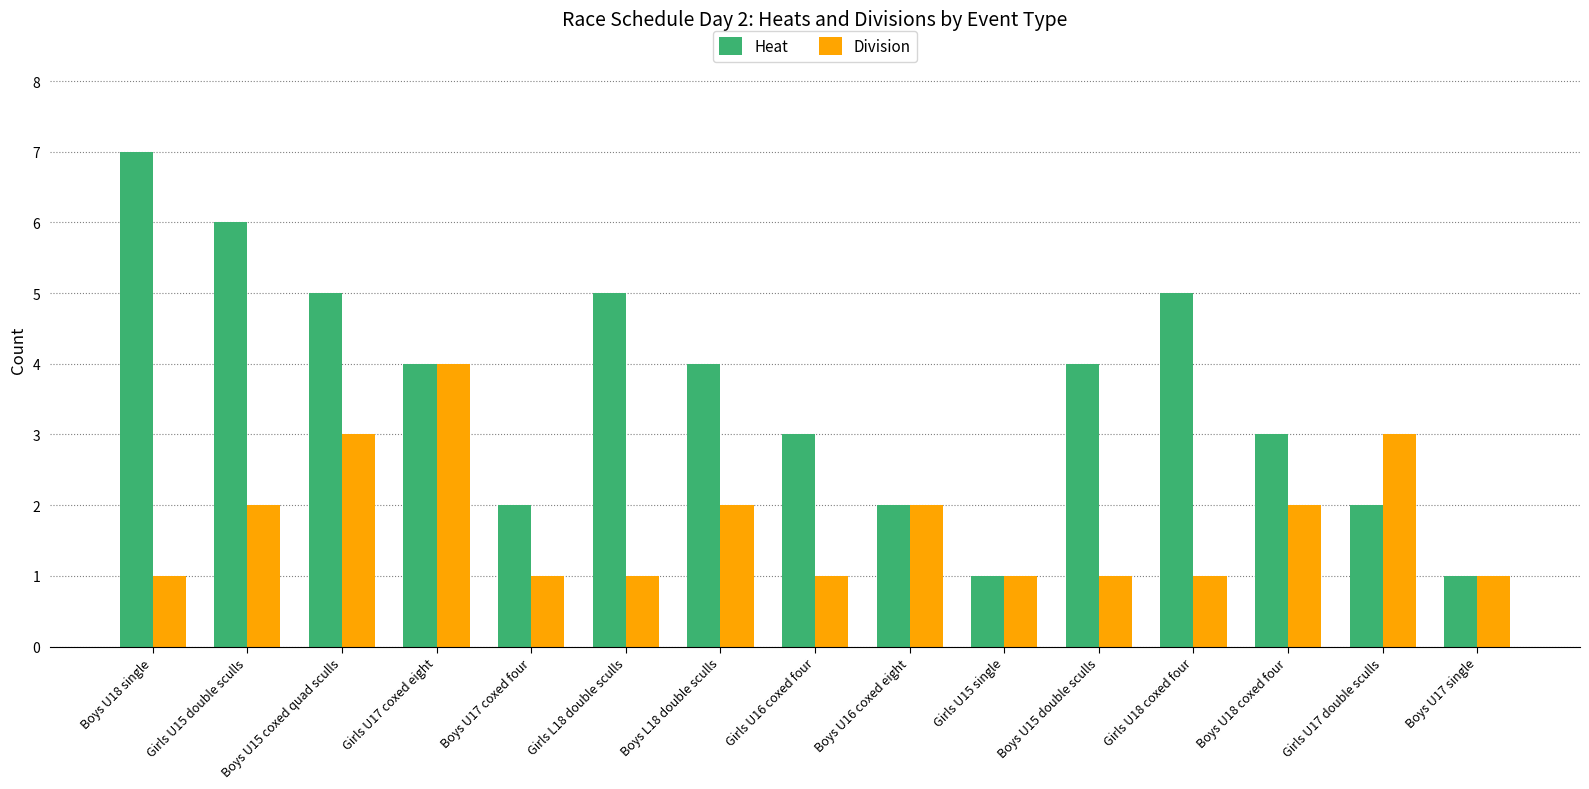

What is the total value across all series at Girls L18 double sculls?

6